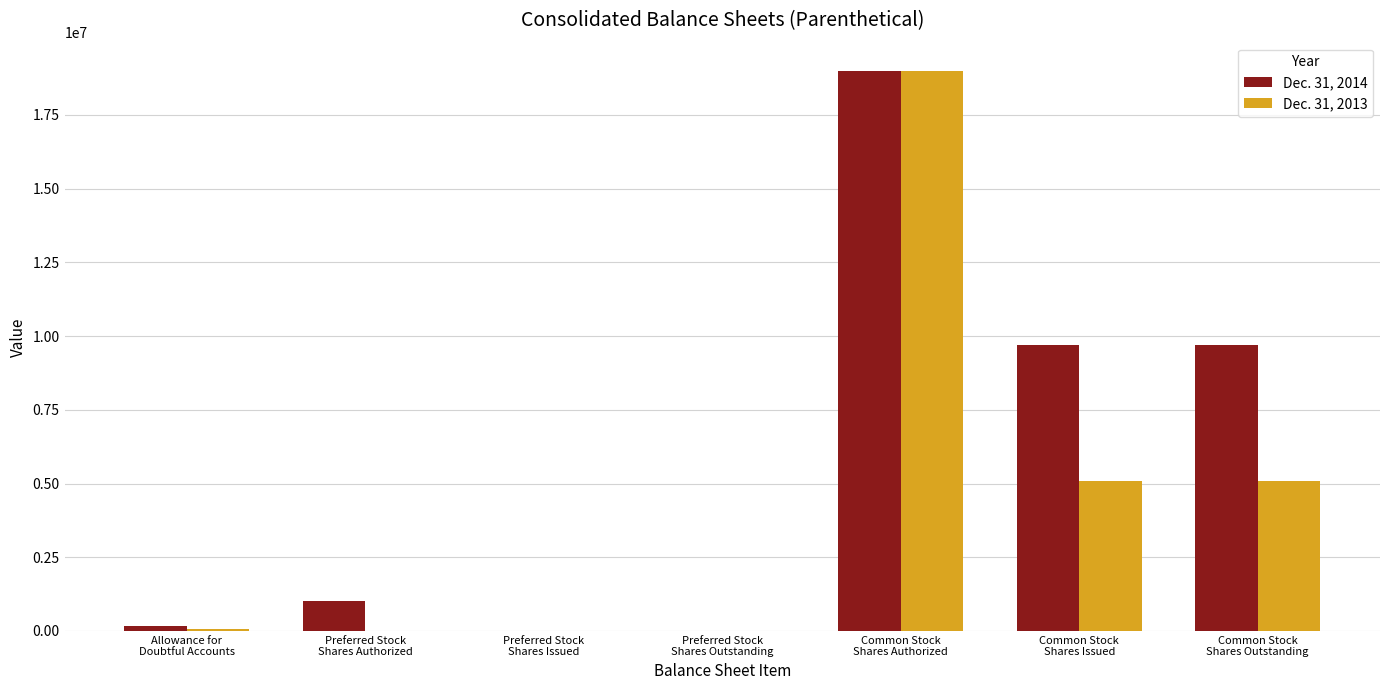

What is the greatest value displayed?

19000000